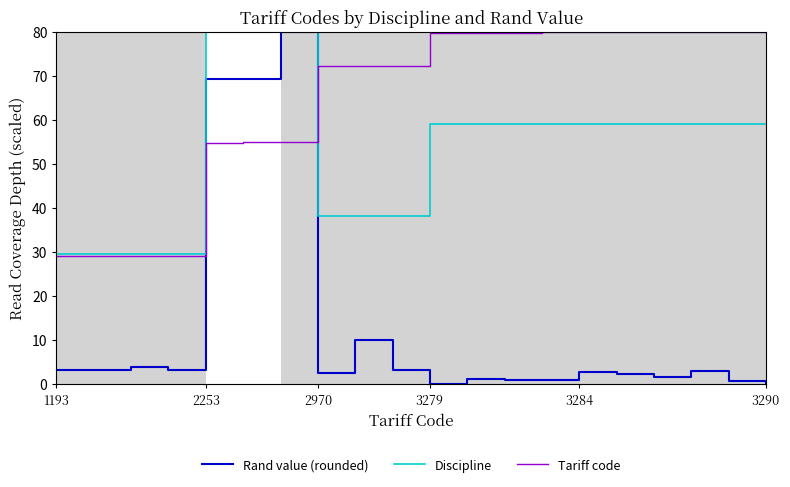

List the series in order of their overall mean, highest first.

Tariff code, Discipline, Rand value (rounded)